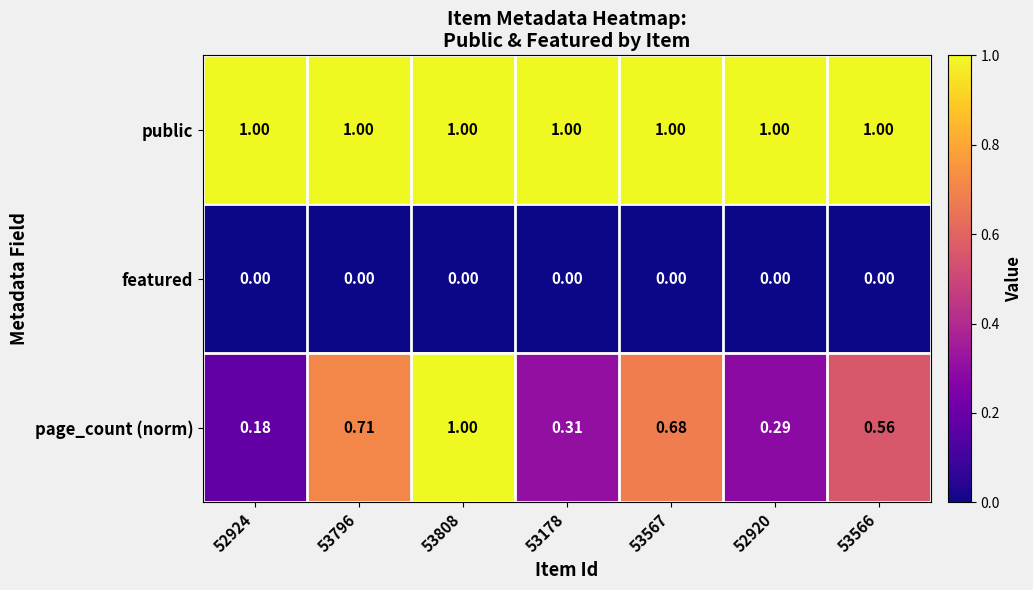

Which series has the largest range (max minus min)?

page_count (norm)